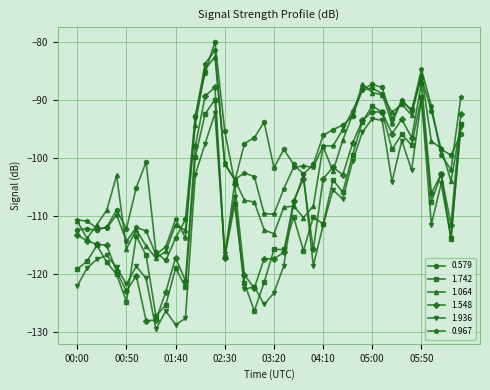

What is the minimum value shown in the chart?

-129.6